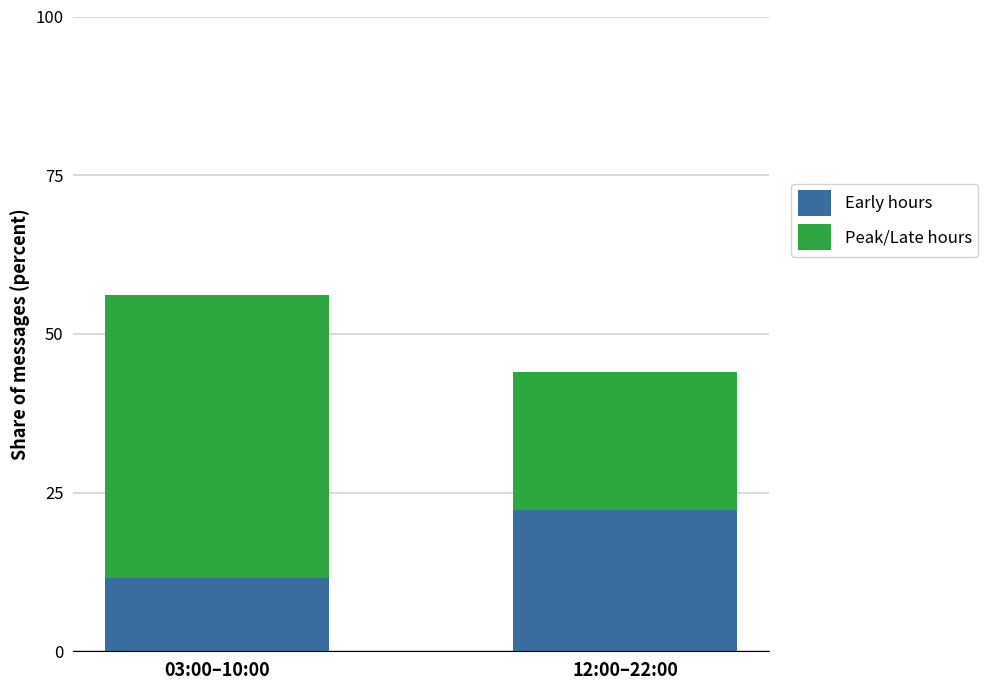

Is it true that Early hours equals 22.2 at 12:00–22:00?

True